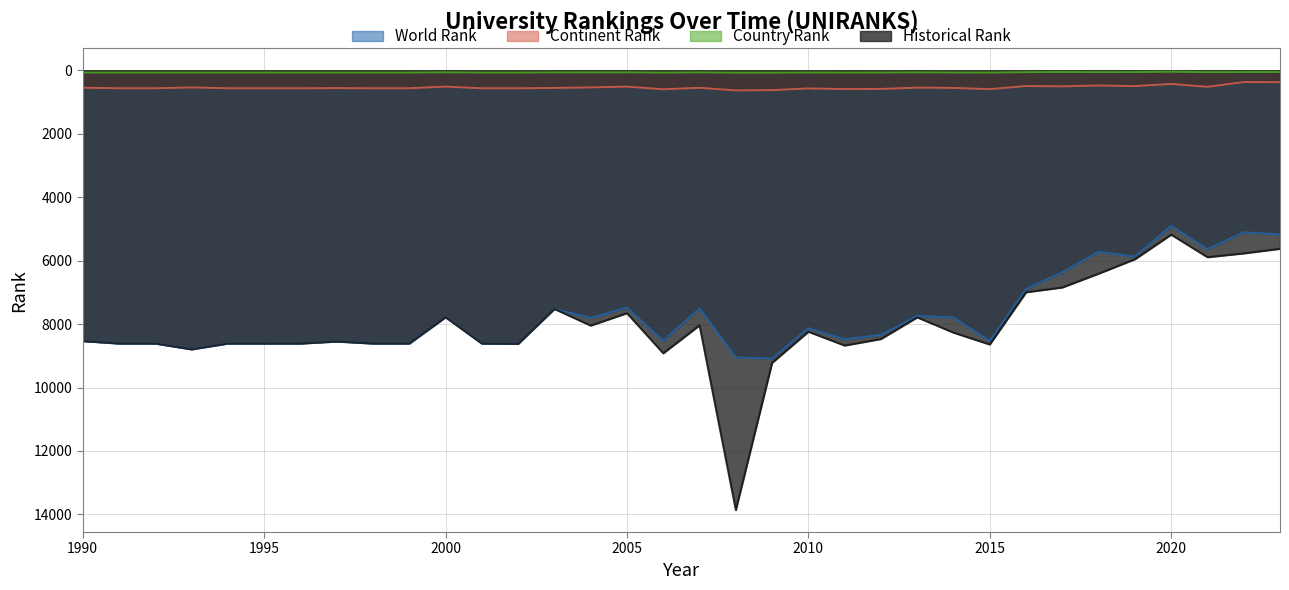

What are all the series names shown in the legend?

World Rank, Continent Rank, Country Rank, Historical Rank